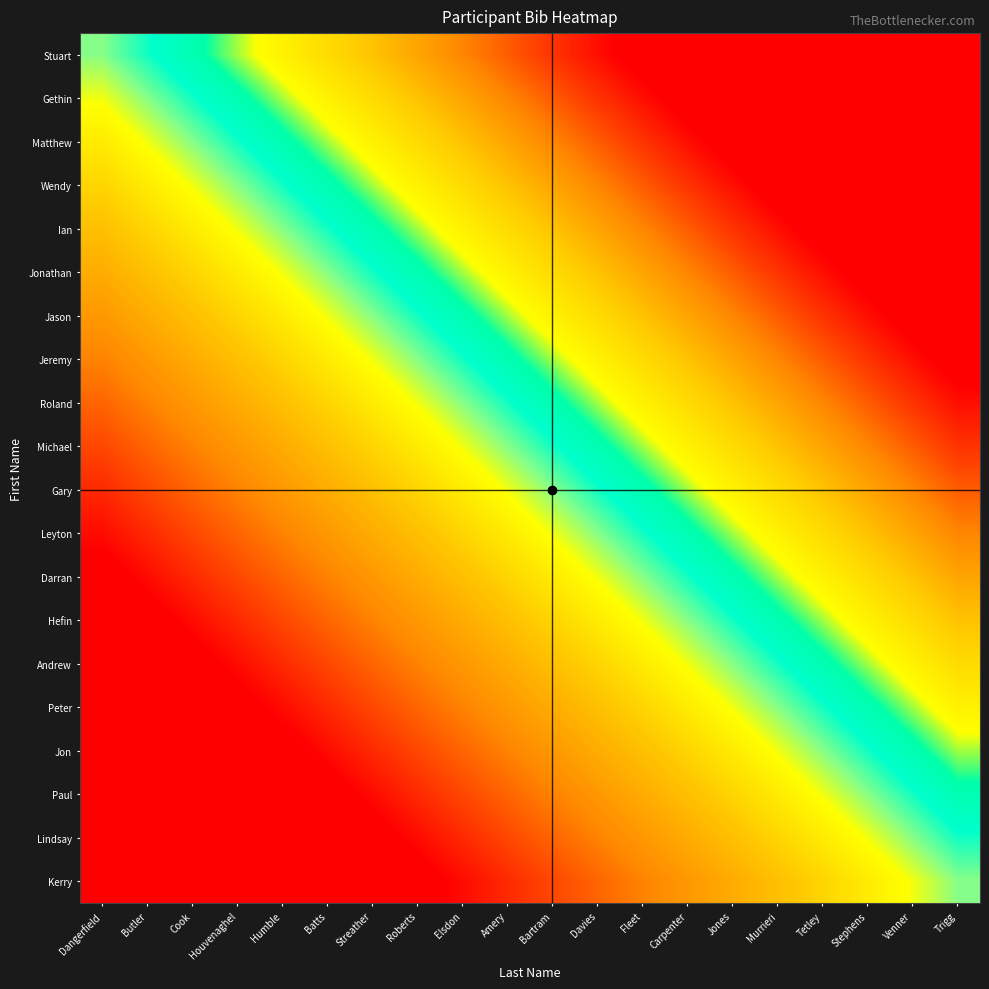

Reading left to right, extract all data points from this chart.

Stuart: Dangerfield=0.0	Butler=0.1	Cook=0.1	Houvenaghel=0.2	Humble=0.2	Batts=0.3	Streather=0.3	Roberts=0.4	Elsdon=0.4	Amery=0.5	Bartram=0.5	Davies=0.6	Fleet=0.6	Carpenter=0.7	Jones=0.7	Murrieri=0.8	Tetley=0.8	Stephens=0.9	Venner=0.9	Trigg=1.0
Gethin: Dangerfield=-0.1	Butler=0.0	Cook=0.1	Houvenaghel=0.1	Humble=0.2	Batts=0.2	Streather=0.3	Roberts=0.3	Elsdon=0.4	Amery=0.4	Bartram=0.5	Davies=0.5	Fleet=0.6	Carpenter=0.6	Jones=0.7	Murrieri=0.7	Tetley=0.8	Stephens=0.8	Venner=0.9	Trigg=0.9
Matthew: Dangerfield=-0.1	Butler=-0.1	Cook=0.0	Houvenaghel=0.1	Humble=0.1	Batts=0.2	Streather=0.2	Roberts=0.3	Elsdon=0.3	Amery=0.4	Bartram=0.4	Davies=0.5	Fleet=0.5	Carpenter=0.6	Jones=0.6	Murrieri=0.7	Tetley=0.7	Stephens=0.8	Venner=0.8	Trigg=0.9
Wendy: Dangerfield=-0.2	Butler=-0.1	Cook=-0.1	Houvenaghel=0.0	Humble=0.1	Batts=0.1	Streather=0.2	Roberts=0.2	Elsdon=0.3	Amery=0.3	Bartram=0.4	Davies=0.4	Fleet=0.5	Carpenter=0.5	Jones=0.6	Murrieri=0.6	Tetley=0.7	Stephens=0.7	Venner=0.8	Trigg=0.8
Ian: Dangerfield=-0.2	Butler=-0.2	Cook=-0.1	Houvenaghel=-0.1	Humble=0.0	Batts=0.1	Streather=0.1	Roberts=0.2	Elsdon=0.2	Amery=0.3	Bartram=0.3	Davies=0.4	Fleet=0.4	Carpenter=0.5	Jones=0.5	Murrieri=0.6	Tetley=0.6	Stephens=0.7	Venner=0.7	Trigg=0.8
Jonathan: Dangerfield=-0.3	Butler=-0.2	Cook=-0.2	Houvenaghel=-0.1	Humble=-0.1	Batts=0.0	Streather=0.1	Roberts=0.1	Elsdon=0.2	Amery=0.2	Bartram=0.3	Davies=0.3	Fleet=0.4	Carpenter=0.4	Jones=0.5	Murrieri=0.5	Tetley=0.6	Stephens=0.6	Venner=0.7	Trigg=0.7
Jason: Dangerfield=-0.3	Butler=-0.3	Cook=-0.2	Houvenaghel=-0.2	Humble=-0.1	Batts=-0.1	Streather=0.0	Roberts=0.1	Elsdon=0.1	Amery=0.2	Bartram=0.2	Davies=0.3	Fleet=0.3	Carpenter=0.4	Jones=0.4	Murrieri=0.5	Tetley=0.5	Stephens=0.6	Venner=0.6	Trigg=0.7
Jeremy: Dangerfield=-0.4	Butler=-0.3	Cook=-0.3	Houvenaghel=-0.2	Humble=-0.2	Batts=-0.1	Streather=-0.1	Roberts=0.0	Elsdon=0.1	Amery=0.1	Bartram=0.2	Davies=0.2	Fleet=0.3	Carpenter=0.3	Jones=0.4	Murrieri=0.4	Tetley=0.5	Stephens=0.5	Venner=0.6	Trigg=0.6
Roland: Dangerfield=-0.4	Butler=-0.4	Cook=-0.3	Houvenaghel=-0.3	Humble=-0.2	Batts=-0.2	Streather=-0.1	Roberts=-0.1	Elsdon=0.0	Amery=0.1	Bartram=0.1	Davies=0.2	Fleet=0.2	Carpenter=0.3	Jones=0.3	Murrieri=0.4	Tetley=0.4	Stephens=0.5	Venner=0.5	Trigg=0.6
Michael: Dangerfield=-0.5	Butler=-0.4	Cook=-0.4	Houvenaghel=-0.3	Humble=-0.3	Batts=-0.2	Streather=-0.2	Roberts=-0.1	Elsdon=-0.1	Amery=0.0	Bartram=0.1	Davies=0.1	Fleet=0.2	Carpenter=0.2	Jones=0.3	Murrieri=0.3	Tetley=0.4	Stephens=0.4	Venner=0.5	Trigg=0.5
Gary: Dangerfield=-0.5	Butler=-0.5	Cook=-0.4	Houvenaghel=-0.4	Humble=-0.3	Batts=-0.3	Streather=-0.2	Roberts=-0.2	Elsdon=-0.1	Amery=-0.1	Bartram=0.0	Davies=0.1	Fleet=0.1	Carpenter=0.2	Jones=0.2	Murrieri=0.3	Tetley=0.3	Stephens=0.4	Venner=0.4	Trigg=0.5
Leyton: Dangerfield=-0.6	Butler=-0.5	Cook=-0.5	Houvenaghel=-0.4	Humble=-0.4	Batts=-0.3	Streather=-0.3	Roberts=-0.2	Elsdon=-0.2	Amery=-0.1	Bartram=-0.1	Davies=0.0	Fleet=0.1	Carpenter=0.1	Jones=0.2	Murrieri=0.2	Tetley=0.3	Stephens=0.3	Venner=0.4	Trigg=0.4
Darran: Dangerfield=-0.6	Butler=-0.6	Cook=-0.5	Houvenaghel=-0.5	Humble=-0.4	Batts=-0.4	Streather=-0.3	Roberts=-0.3	Elsdon=-0.2	Amery=-0.2	Bartram=-0.1	Davies=-0.1	Fleet=0.0	Carpenter=0.1	Jones=0.1	Murrieri=0.2	Tetley=0.2	Stephens=0.3	Venner=0.3	Trigg=0.4
Hefin: Dangerfield=-0.7	Butler=-0.6	Cook=-0.6	Houvenaghel=-0.5	Humble=-0.5	Batts=-0.4	Streather=-0.4	Roberts=-0.3	Elsdon=-0.3	Amery=-0.2	Bartram=-0.2	Davies=-0.1	Fleet=-0.1	Carpenter=0.0	Jones=0.1	Murrieri=0.1	Tetley=0.2	Stephens=0.2	Venner=0.3	Trigg=0.3
Andrew: Dangerfield=-0.7	Butler=-0.7	Cook=-0.6	Houvenaghel=-0.6	Humble=-0.5	Batts=-0.5	Streather=-0.4	Roberts=-0.4	Elsdon=-0.3	Amery=-0.3	Bartram=-0.2	Davies=-0.2	Fleet=-0.1	Carpenter=-0.1	Jones=0.0	Murrieri=0.1	Tetley=0.1	Stephens=0.2	Venner=0.2	Trigg=0.3
Peter: Dangerfield=-0.8	Butler=-0.7	Cook=-0.7	Houvenaghel=-0.6	Humble=-0.6	Batts=-0.5	Streather=-0.5	Roberts=-0.4	Elsdon=-0.4	Amery=-0.3	Bartram=-0.3	Davies=-0.2	Fleet=-0.2	Carpenter=-0.1	Jones=-0.1	Murrieri=0.0	Tetley=0.1	Stephens=0.1	Venner=0.2	Trigg=0.2
Jon: Dangerfield=-0.8	Butler=-0.8	Cook=-0.7	Houvenaghel=-0.7	Humble=-0.6	Batts=-0.6	Streather=-0.5	Roberts=-0.5	Elsdon=-0.4	Amery=-0.4	Bartram=-0.3	Davies=-0.3	Fleet=-0.2	Carpenter=-0.2	Jones=-0.1	Murrieri=-0.1	Tetley=0.0	Stephens=0.1	Venner=0.1	Trigg=0.2
Paul: Dangerfield=-0.9	Butler=-0.8	Cook=-0.8	Houvenaghel=-0.7	Humble=-0.7	Batts=-0.6	Streather=-0.6	Roberts=-0.5	Elsdon=-0.5	Amery=-0.4	Bartram=-0.4	Davies=-0.3	Fleet=-0.3	Carpenter=-0.2	Jones=-0.2	Murrieri=-0.1	Tetley=-0.1	Stephens=0.0	Venner=0.1	Trigg=0.1
Lindsay: Dangerfield=-0.9	Butler=-0.9	Cook=-0.8	Houvenaghel=-0.8	Humble=-0.7	Batts=-0.7	Streather=-0.6	Roberts=-0.6	Elsdon=-0.5	Amery=-0.5	Bartram=-0.4	Davies=-0.4	Fleet=-0.3	Carpenter=-0.3	Jones=-0.2	Murrieri=-0.2	Tetley=-0.1	Stephens=-0.1	Venner=0.0	Trigg=0.1
Kerry: Dangerfield=-1.0	Butler=-0.9	Cook=-0.9	Houvenaghel=-0.8	Humble=-0.8	Batts=-0.7	Streather=-0.7	Roberts=-0.6	Elsdon=-0.6	Amery=-0.5	Bartram=-0.5	Davies=-0.4	Fleet=-0.4	Carpenter=-0.3	Jones=-0.3	Murrieri=-0.2	Tetley=-0.2	Stephens=-0.1	Venner=-0.1	Trigg=0.0